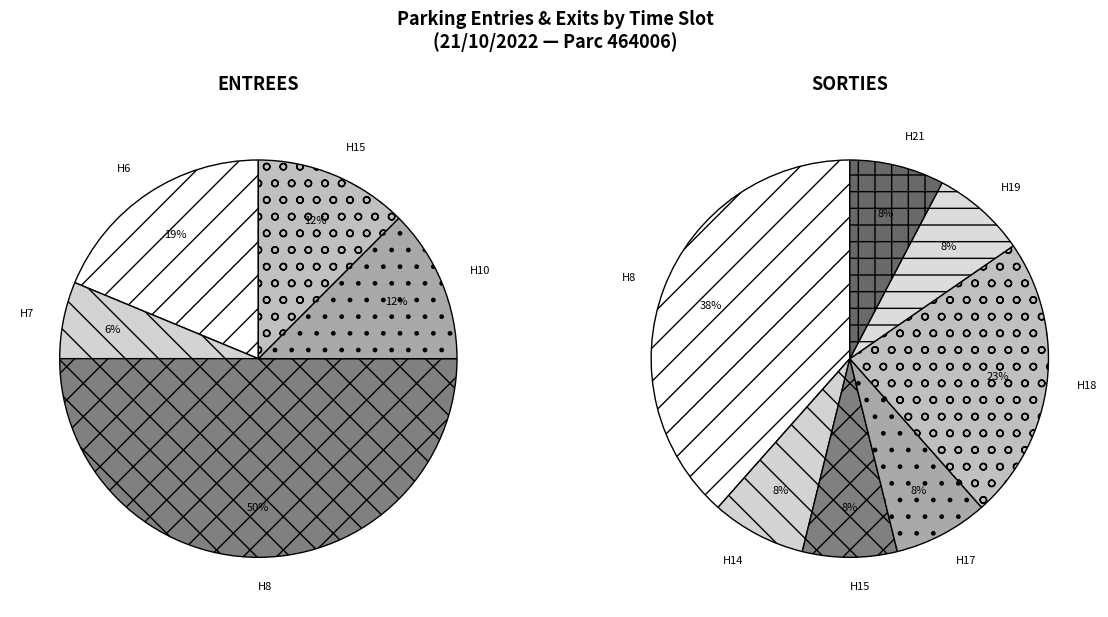

What percentage is NOT represented by 8?

87.5%